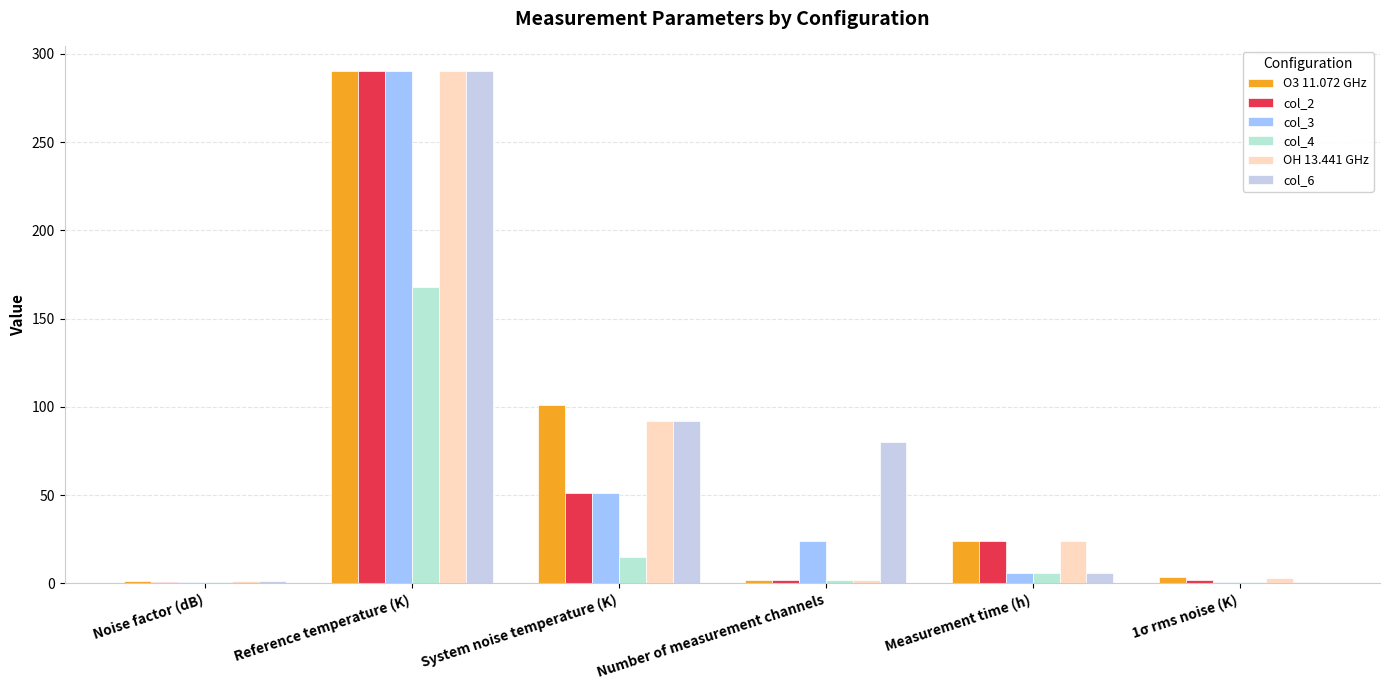

At System noise temperature (K), list the series in order from smallest to largest.

col_4, col_2, col_3, OH 13.441 GHz, col_6, O3 11.072 GHz